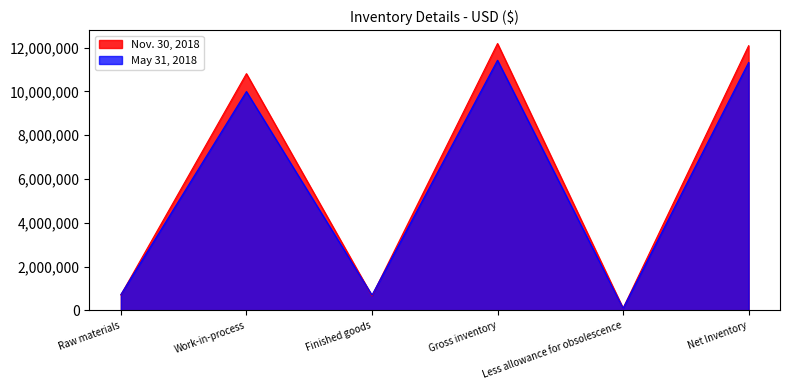

What is the label of the 4th point from the right?

Finished goods